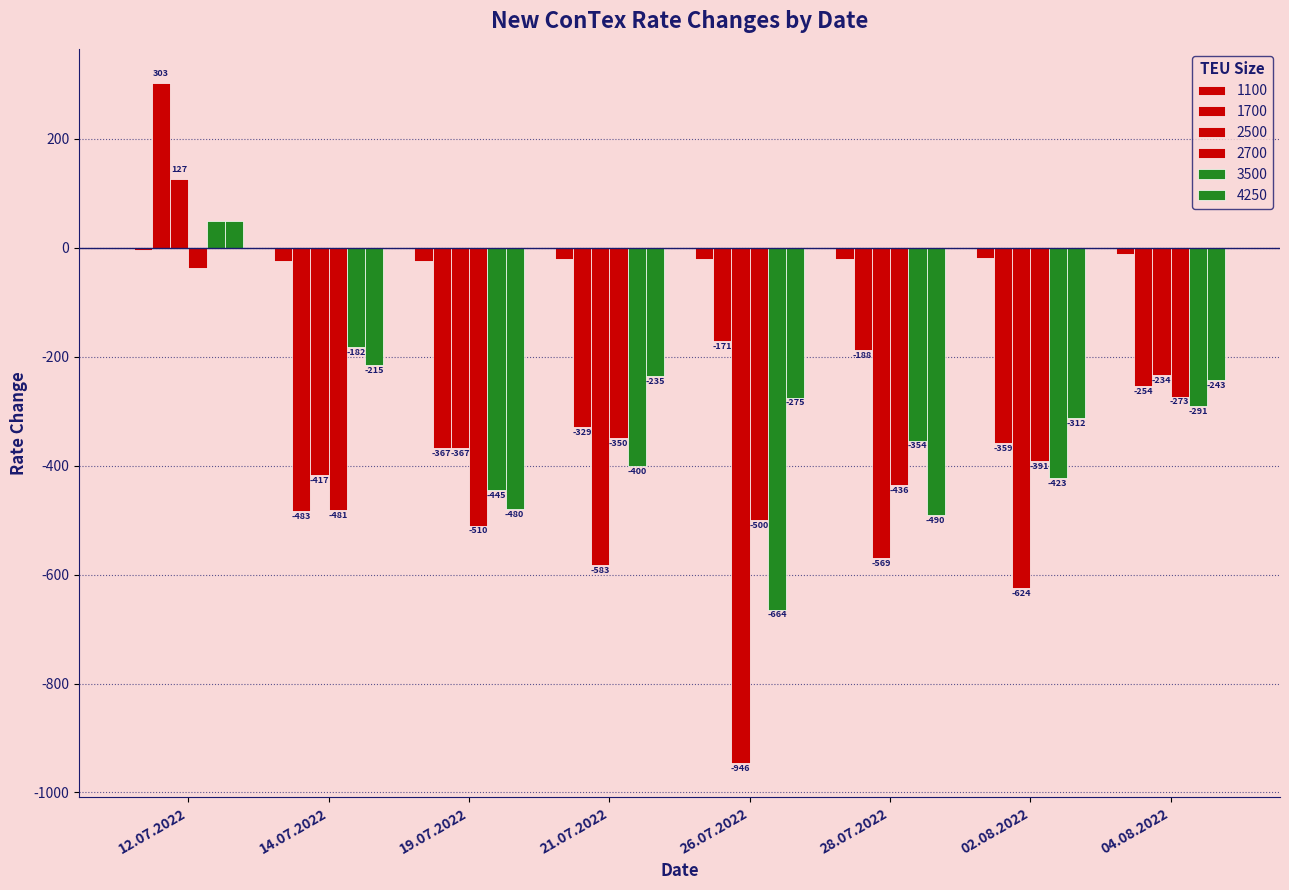

True or false: 2500 has a value of -583 at 21.07.2022.

True